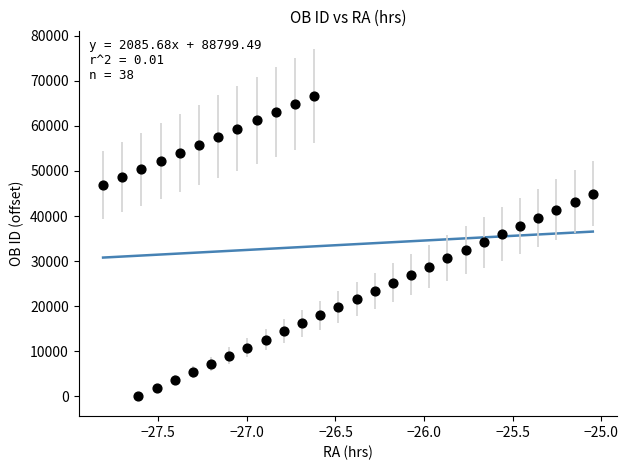

What is the range of Y values (max minus min)?

66600